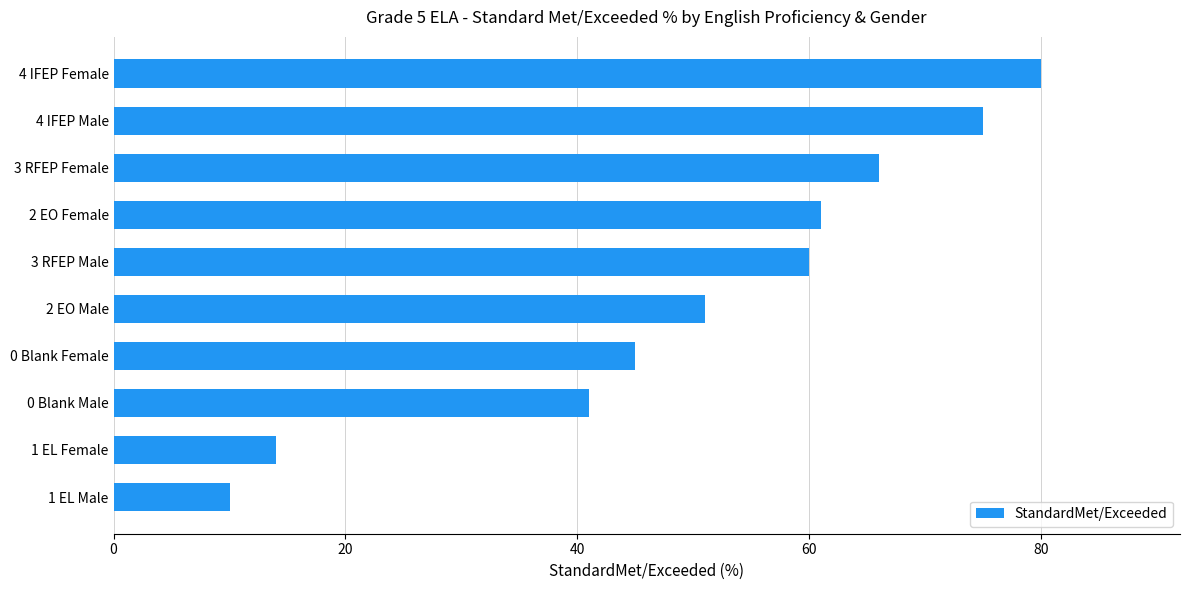

Reading bottom to top, list all the values displayed in this chart.

10	14	41	45	51	60	61	66	75	80